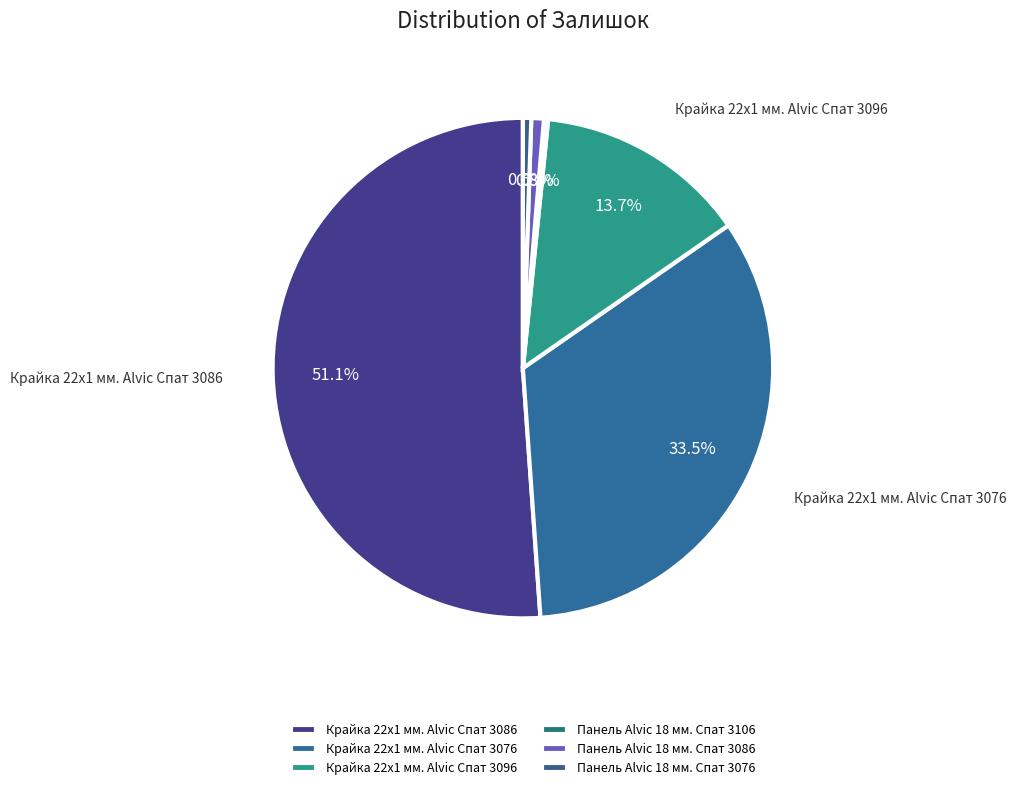

The Панель Alvic 18 мм. Спат 3106 slice represents 0% of the pie. True or false?

True